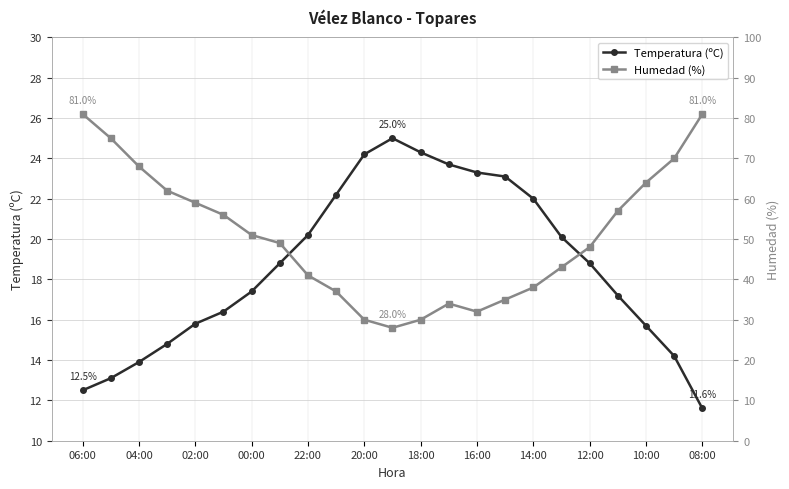

What is the spread (max minus min) of values at 06:00?

68.5